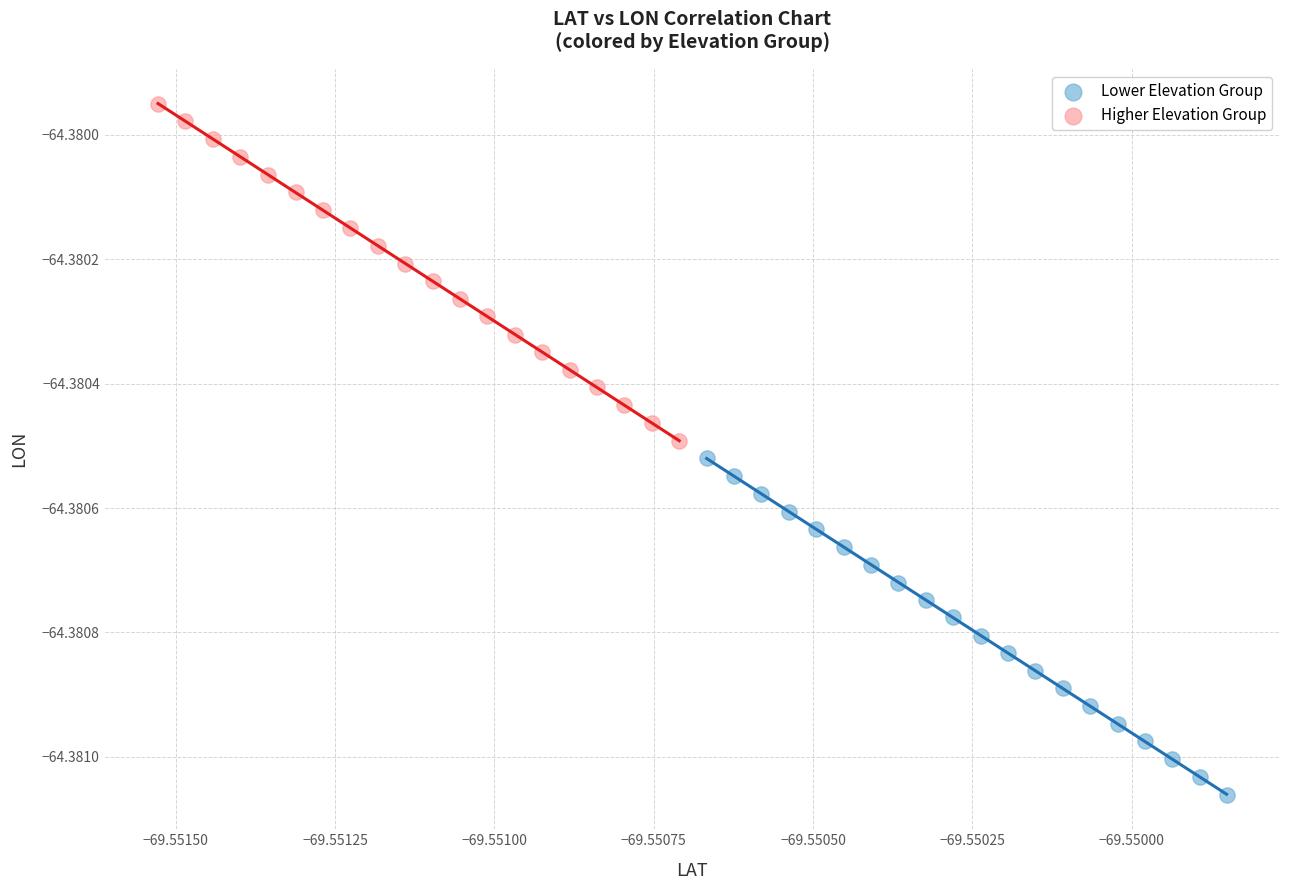

What are all the series names shown in the legend?

Lower Elevation Group, Higher Elevation Group